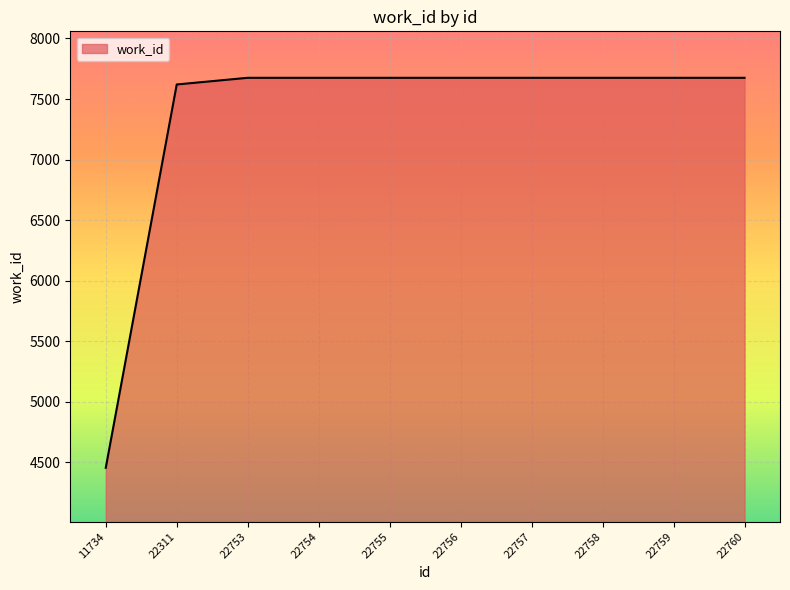

At which label is the value closest to 6065?

22311